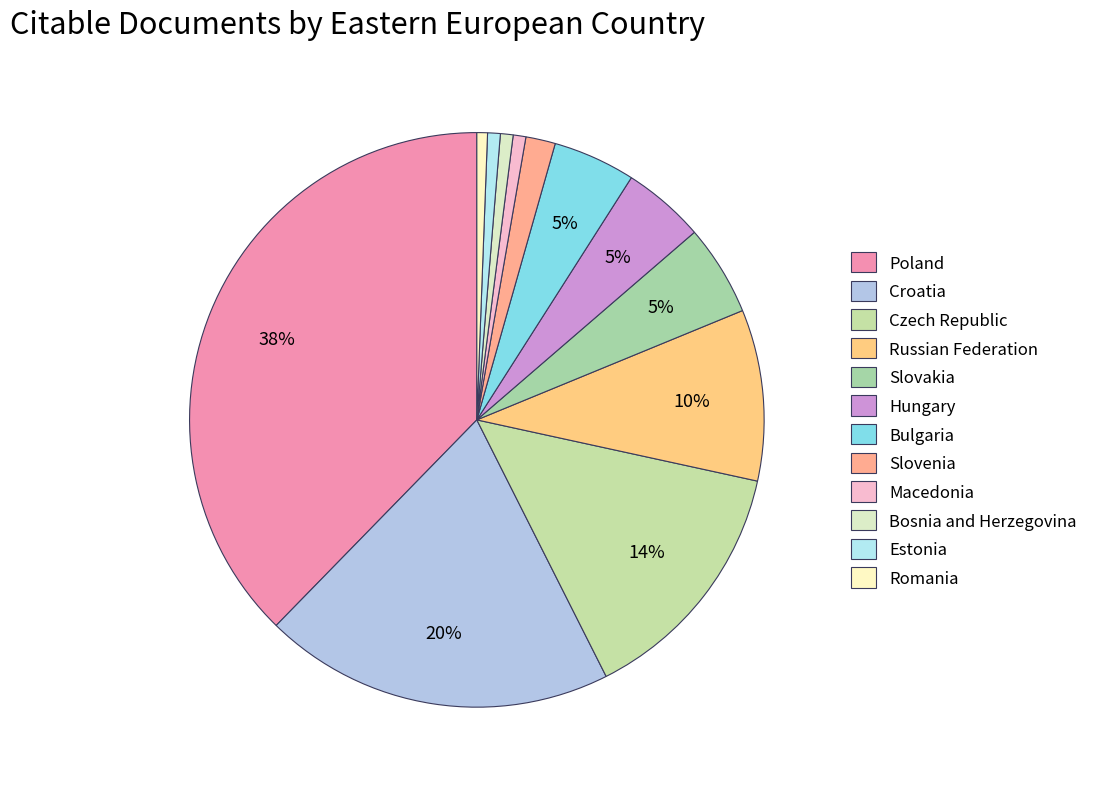

To the nearest percent, what is the combined percentage of Russian Federation and Bulgaria?

14%